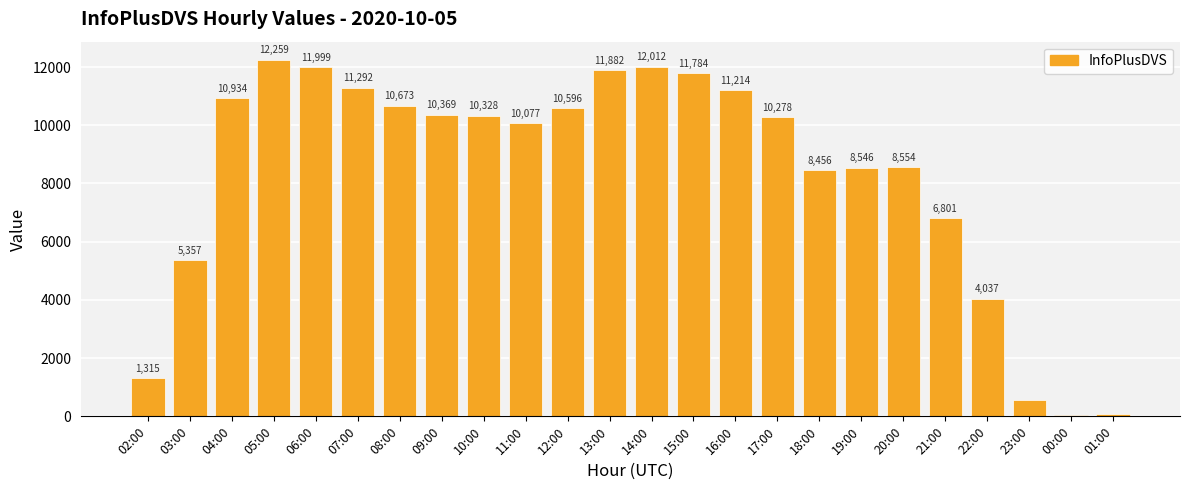

True or false: the data shows 1836 at 18:00.

False